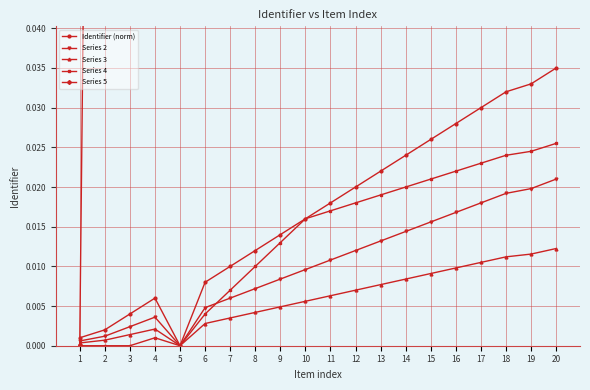

At which category does Series 3 reach its first local peak?

4